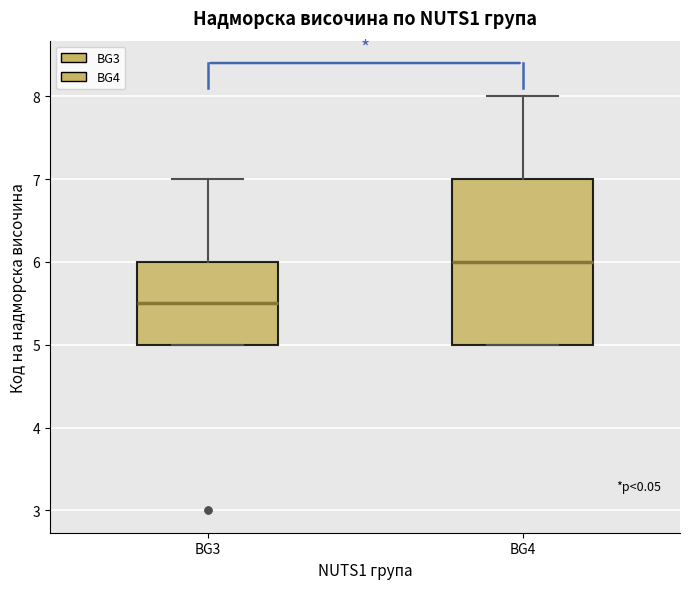

Where is the upper edge of the box for BG3 on the y-axis? The values are not printed on the chart, so give them approximately, as read against the axis.

6.0